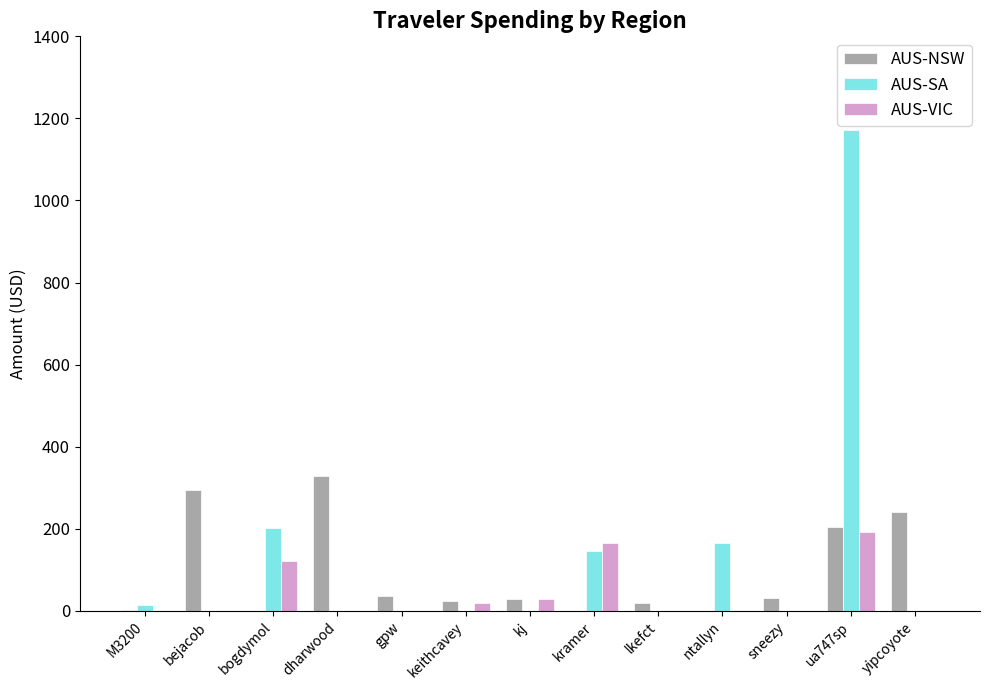

Is it true that AUS-VIC equals 0.0 at lkefct?

True